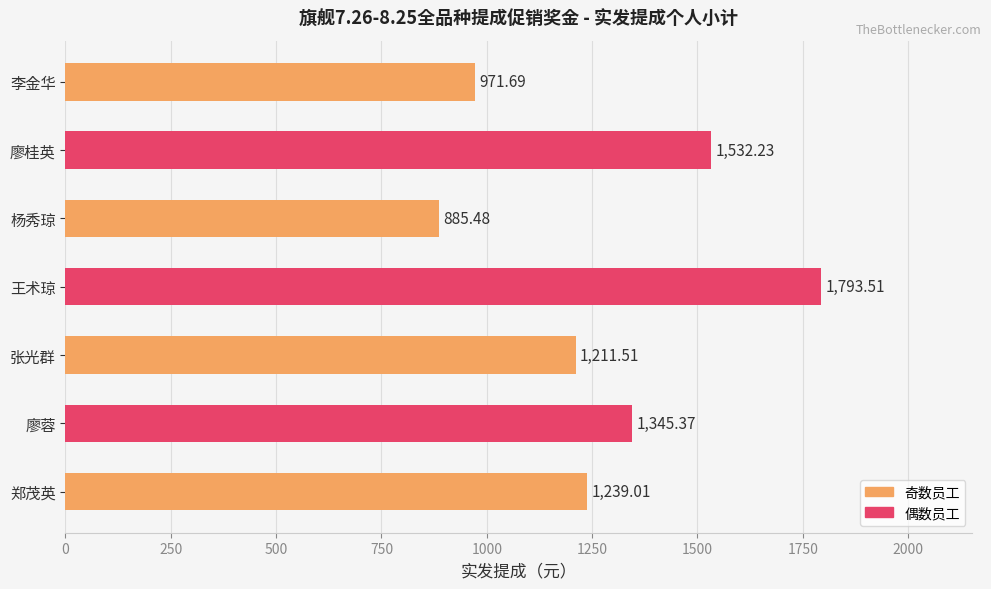

What is the difference between the values at 杨秀琼 and 李金华?

86.2